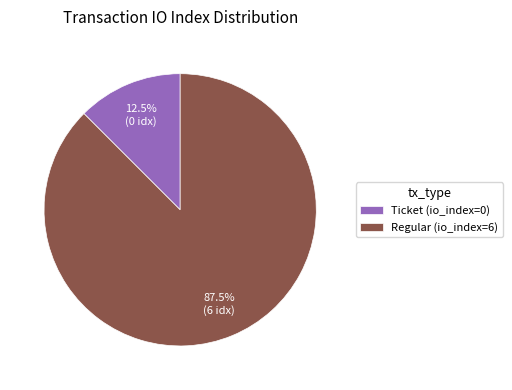

Between Regular (io_index=6) and Ticket (io_index=0), which is larger?

Regular (io_index=6)